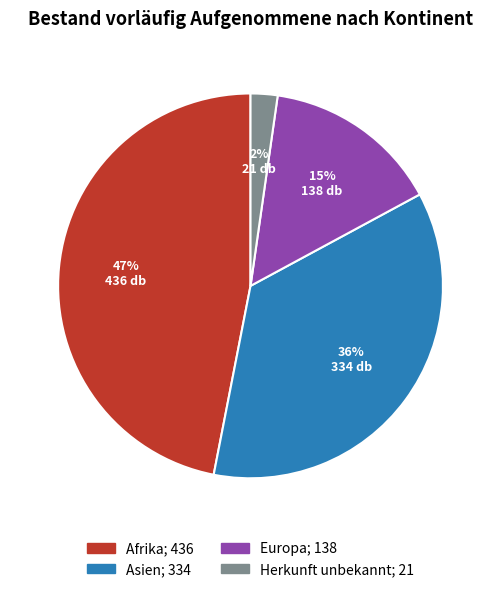

Does Afrika represent more than half of the total?

No